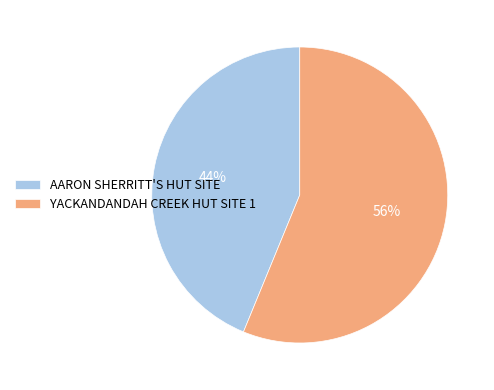

Does any single category account for the majority?

Yes